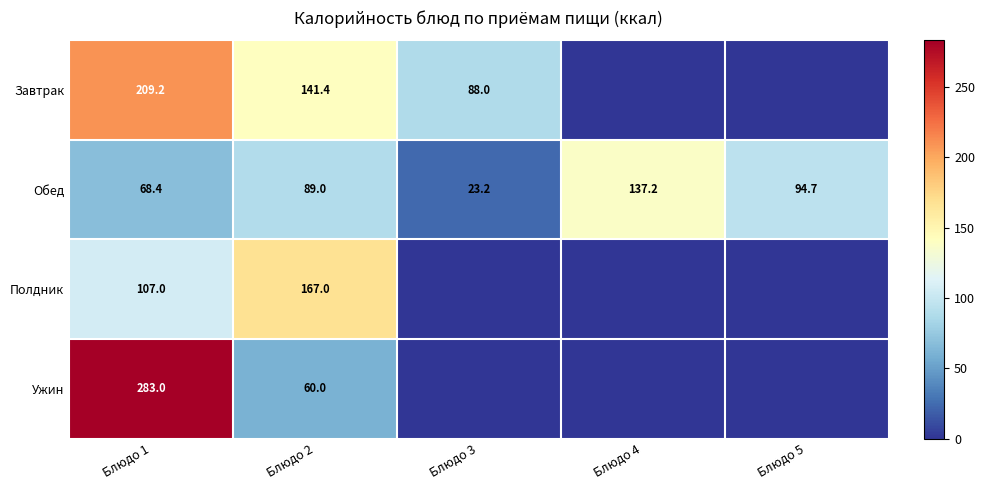

What is the difference between the Завтрак values at Блюдо 1 and Блюдо 3?

121.2